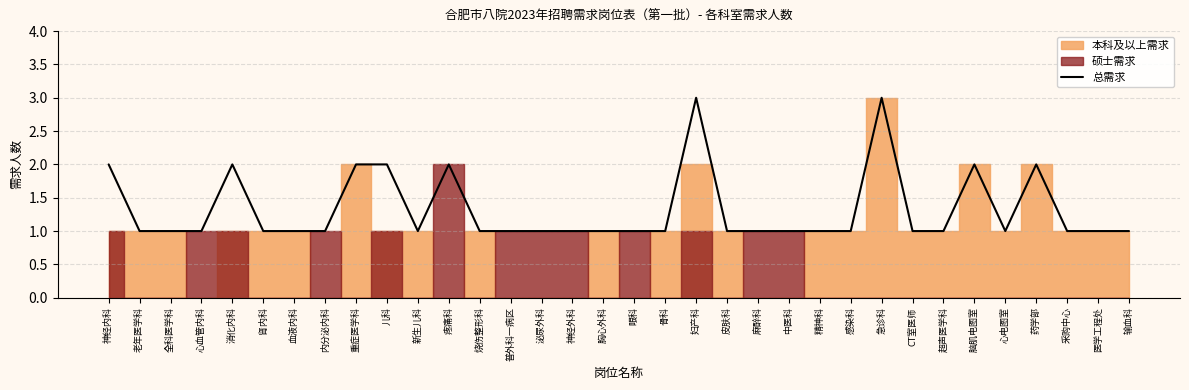

List the labels in order of value, largest first.

妇产科, 急诊科, 神经内科, 消化内科, 重症医学科, 儿科, 疼痛科, 脑肌电图室, 药学部, 老年医学科, 全科医学科, 心血管内科, 肾内科, 血液内科, 内分泌内科, 新生儿科, 烧伤整形科, 普外科一病区, 泌尿外科, 神经外科, 胸心外科, 眼科, 骨科, 皮肤科, 麻醉科, 中医科, 精神科, 感染科, CT室医师, 超声医学科, 心电图室, 采购中心, 医学工程处, 输血科